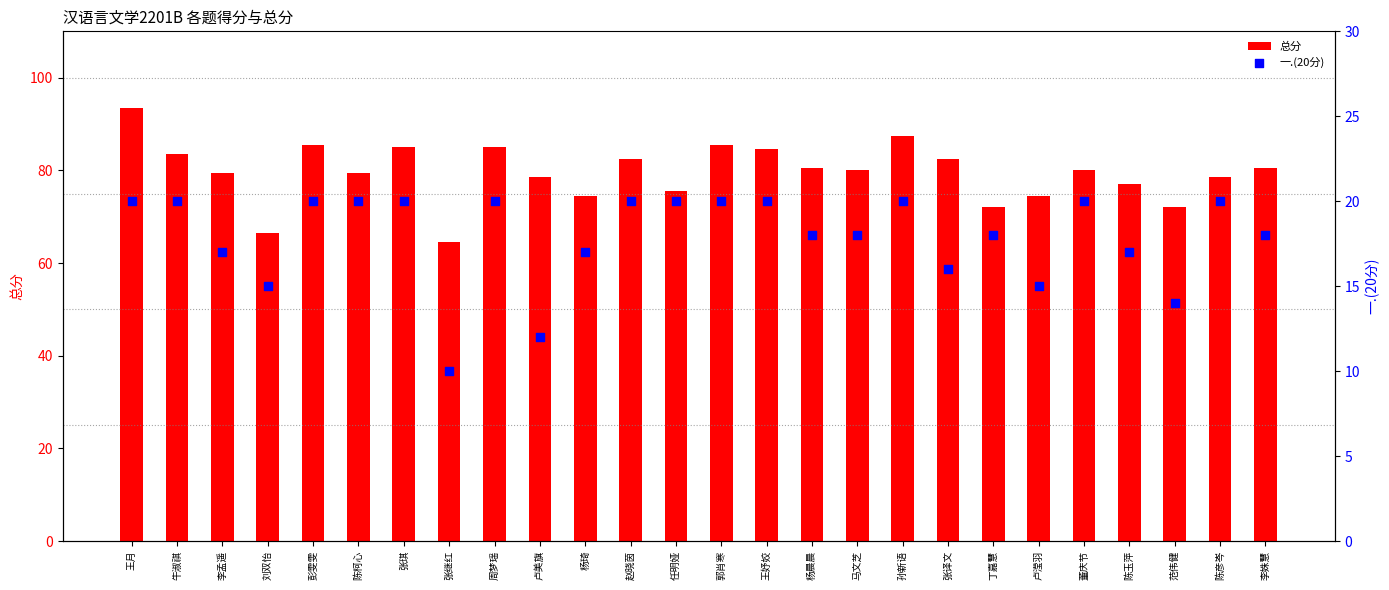

Which series contains the highest Y value?

总分